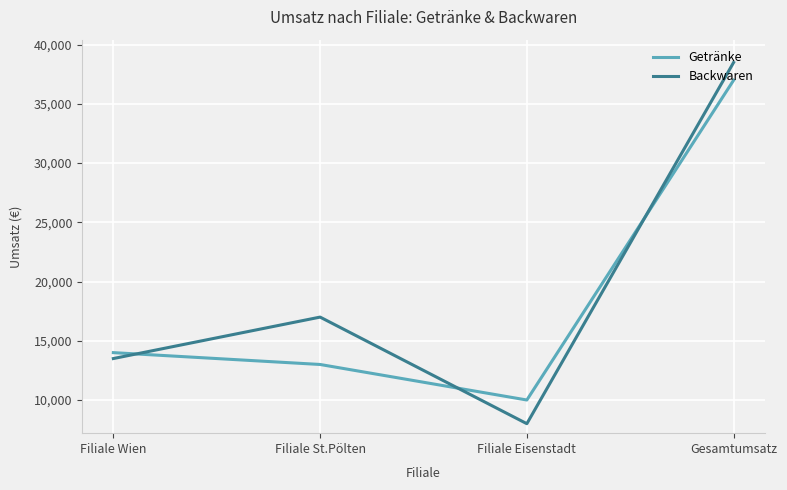

How many interior local valleys does the Getränke series have?

1